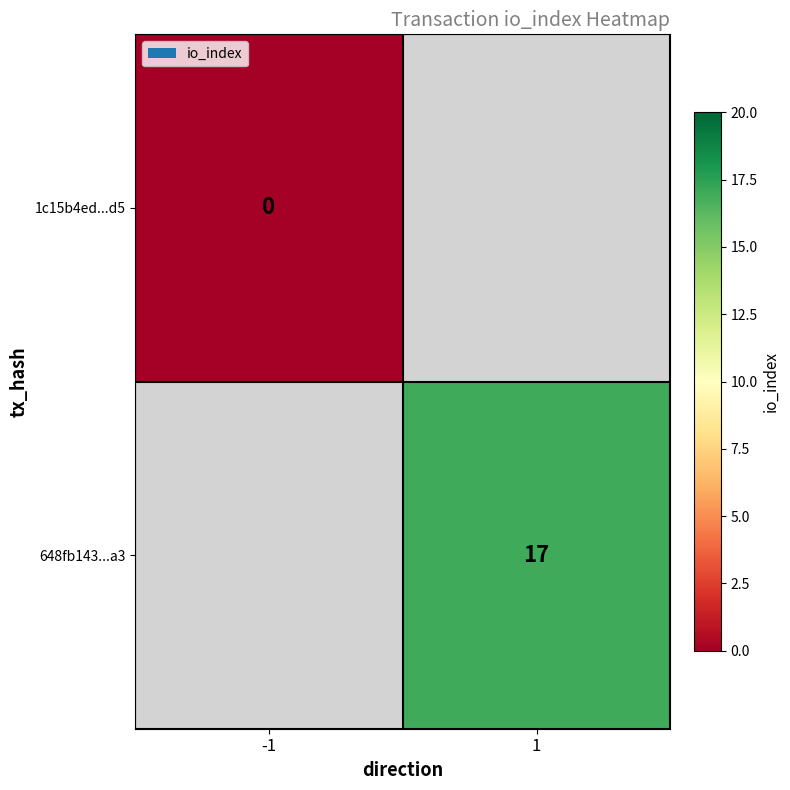

Is it true that 648fb143...a3 equals 17 at 1?

True